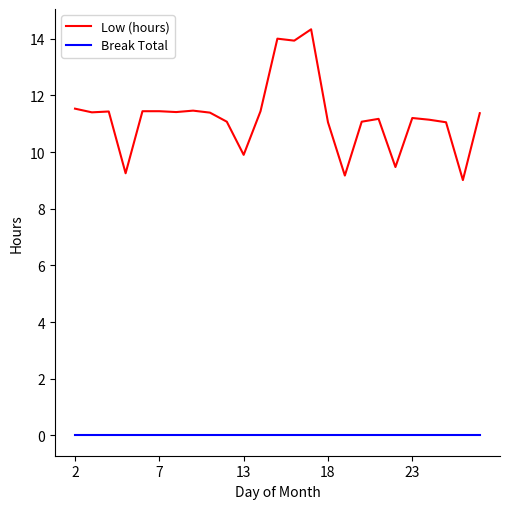

How many distinct data groups are displayed?

2